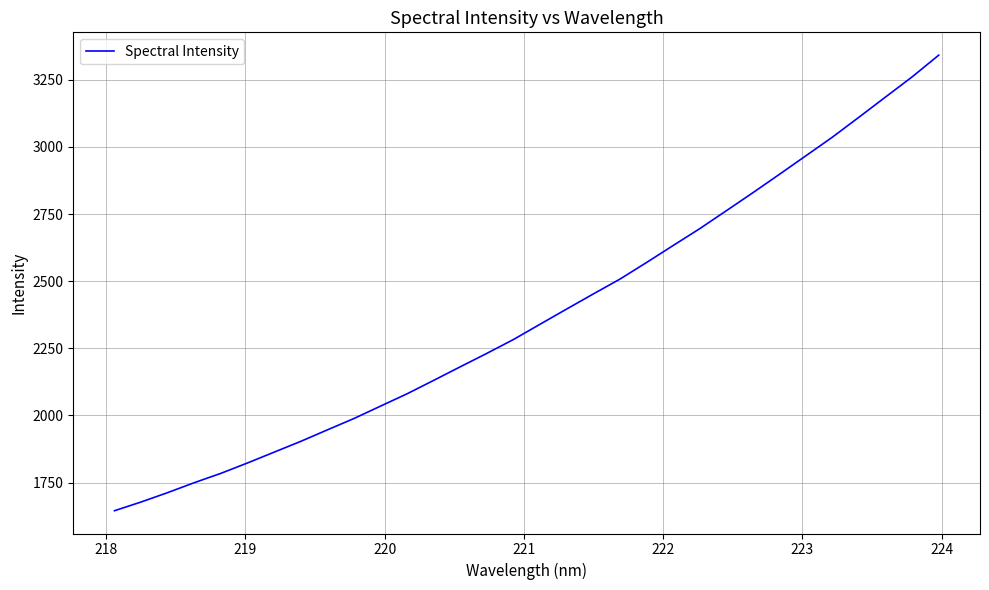

What is the maximum value shown in the chart?

3341.7